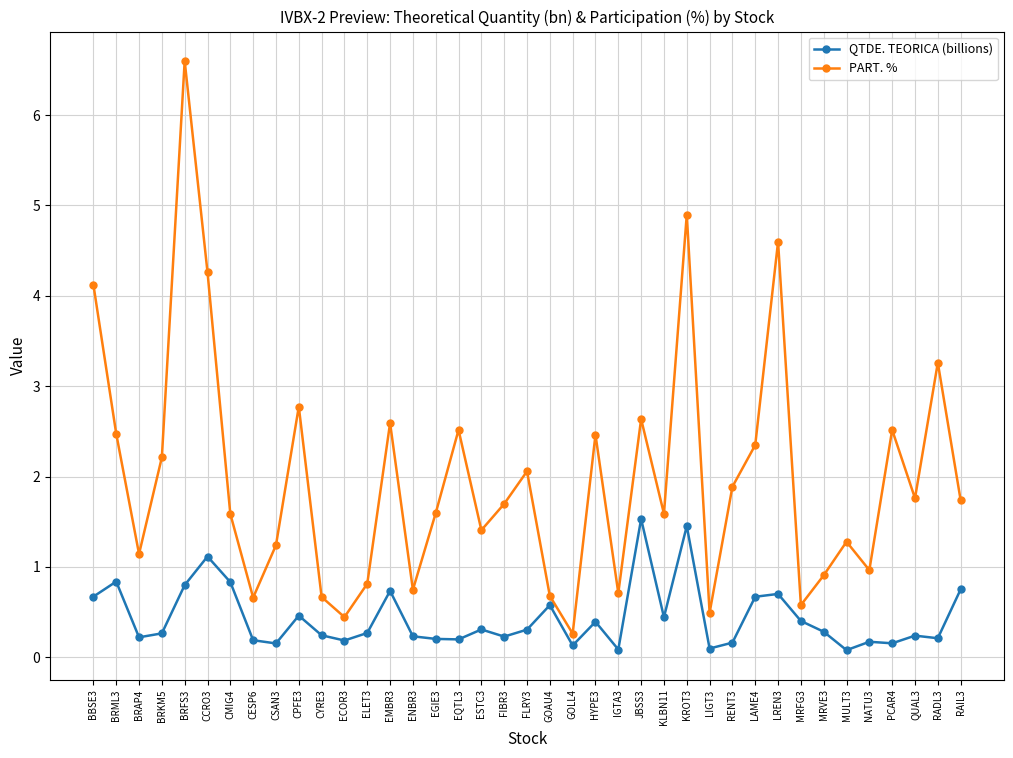

What are all the series names shown in the legend?

QTDE. TEORICA (billions), PART. %